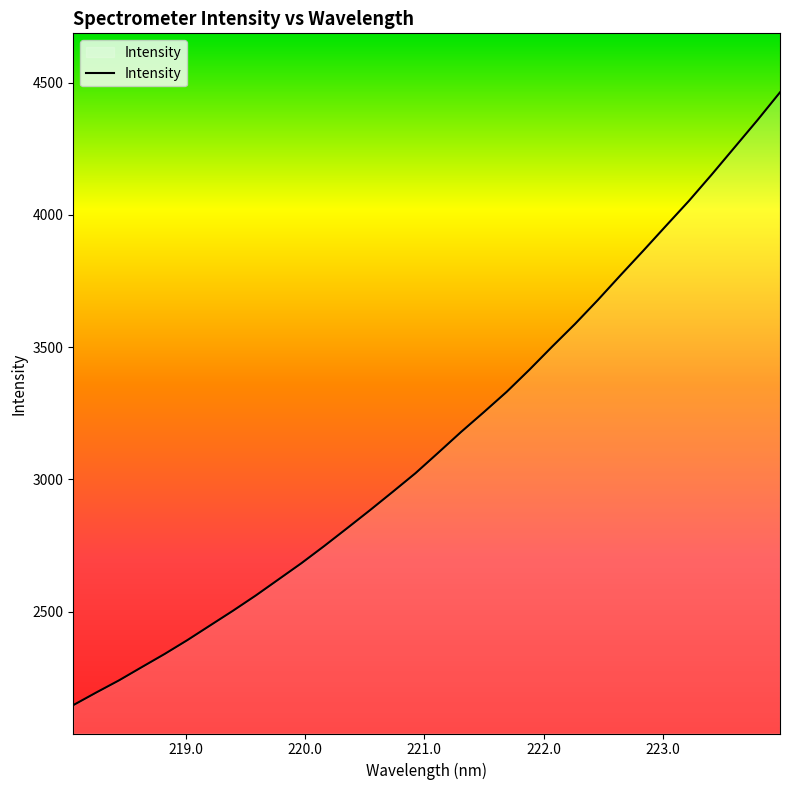

What is the difference between the maximum and minimum values?

2317.3